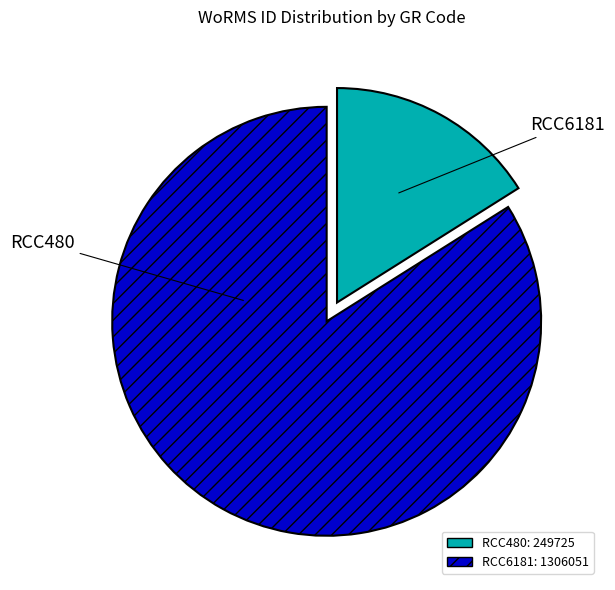

Which slice is the smallest?

RCC480